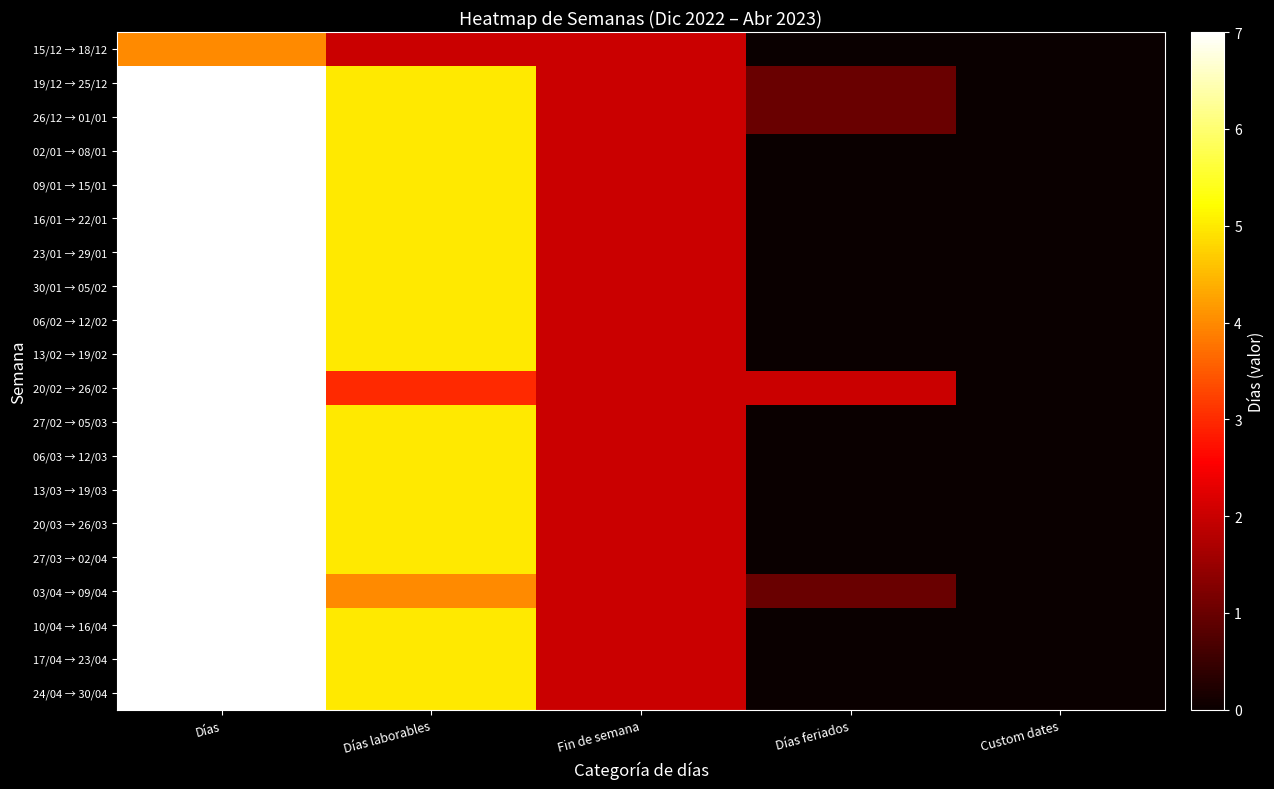

Reading left to right, transcribe all the data shown in this chart.

15/12 → 18/12: Días=4	Días laborables=2	Fin de semana=2	Días feriados=0	Custom dates=0
19/12 → 25/12: Días=7	Días laborables=5	Fin de semana=2	Días feriados=1	Custom dates=0
26/12 → 01/01: Días=7	Días laborables=5	Fin de semana=2	Días feriados=1	Custom dates=0
02/01 → 08/01: Días=7	Días laborables=5	Fin de semana=2	Días feriados=0	Custom dates=0
09/01 → 15/01: Días=7	Días laborables=5	Fin de semana=2	Días feriados=0	Custom dates=0
16/01 → 22/01: Días=7	Días laborables=5	Fin de semana=2	Días feriados=0	Custom dates=0
23/01 → 29/01: Días=7	Días laborables=5	Fin de semana=2	Días feriados=0	Custom dates=0
30/01 → 05/02: Días=7	Días laborables=5	Fin de semana=2	Días feriados=0	Custom dates=0
06/02 → 12/02: Días=7	Días laborables=5	Fin de semana=2	Días feriados=0	Custom dates=0
13/02 → 19/02: Días=7	Días laborables=5	Fin de semana=2	Días feriados=0	Custom dates=0
20/02 → 26/02: Días=7	Días laborables=3	Fin de semana=2	Días feriados=2	Custom dates=0
27/02 → 05/03: Días=7	Días laborables=5	Fin de semana=2	Días feriados=0	Custom dates=0
06/03 → 12/03: Días=7	Días laborables=5	Fin de semana=2	Días feriados=0	Custom dates=0
13/03 → 19/03: Días=7	Días laborables=5	Fin de semana=2	Días feriados=0	Custom dates=0
20/03 → 26/03: Días=7	Días laborables=5	Fin de semana=2	Días feriados=0	Custom dates=0
27/03 → 02/04: Días=7	Días laborables=5	Fin de semana=2	Días feriados=0	Custom dates=0
03/04 → 09/04: Días=7	Días laborables=4	Fin de semana=2	Días feriados=1	Custom dates=0
10/04 → 16/04: Días=7	Días laborables=5	Fin de semana=2	Días feriados=0	Custom dates=0
17/04 → 23/04: Días=7	Días laborables=5	Fin de semana=2	Días feriados=0	Custom dates=0
24/04 → 30/04: Días=7	Días laborables=5	Fin de semana=2	Días feriados=0	Custom dates=0